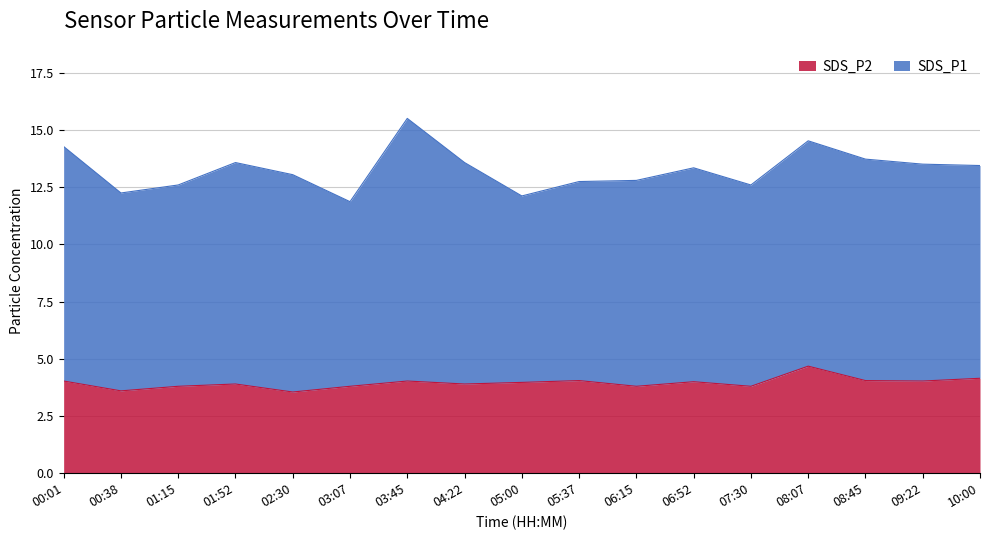

How many points are higher than both their immediate neighbors (excluding endpoints)?

5